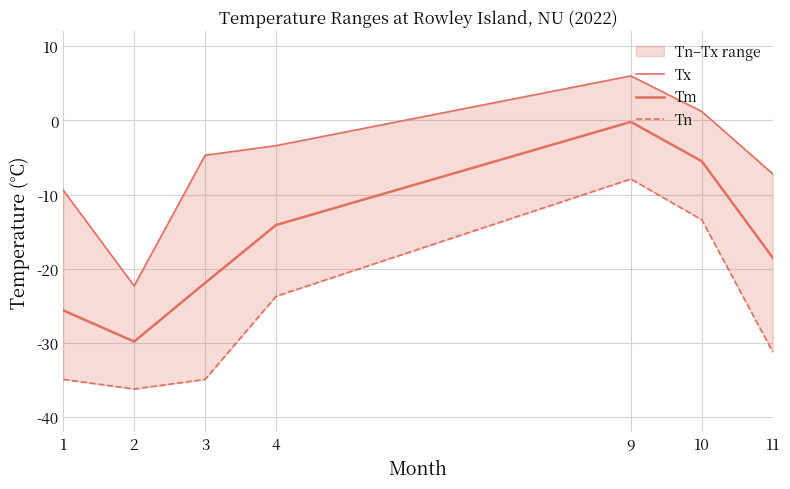

Read the Tx value at 11.

-7.2